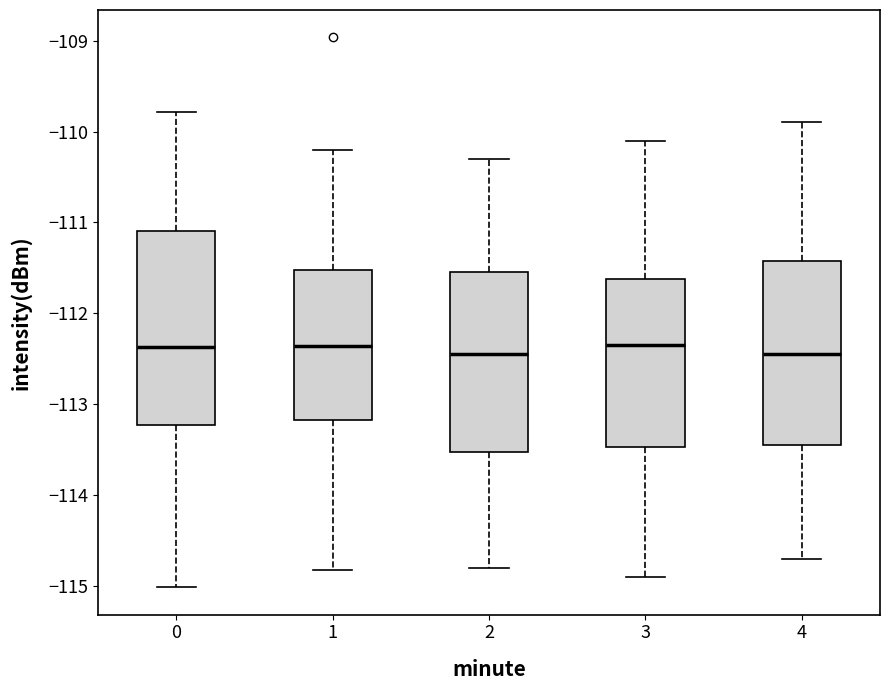

Reading left to right, transcribe this box plot: for each box, give where its median line is, the range the box spans, and where its two whiskers end, as read against the y-axis. The values are not printed on the chart, so give them approximately, as read against the axis.

0: median -112.4, box -113.2 to -111.1, whiskers -115.0 to -109.8
1: median -112.4, box -113.2 to -111.5, whiskers -114.8 to -110.2
2: median -112.4, box -113.5 to -111.5, whiskers -114.8 to -110.3
3: median -112.3, box -113.5 to -111.6, whiskers -114.9 to -110.1
4: median -112.4, box -113.4 to -111.4, whiskers -114.7 to -109.9